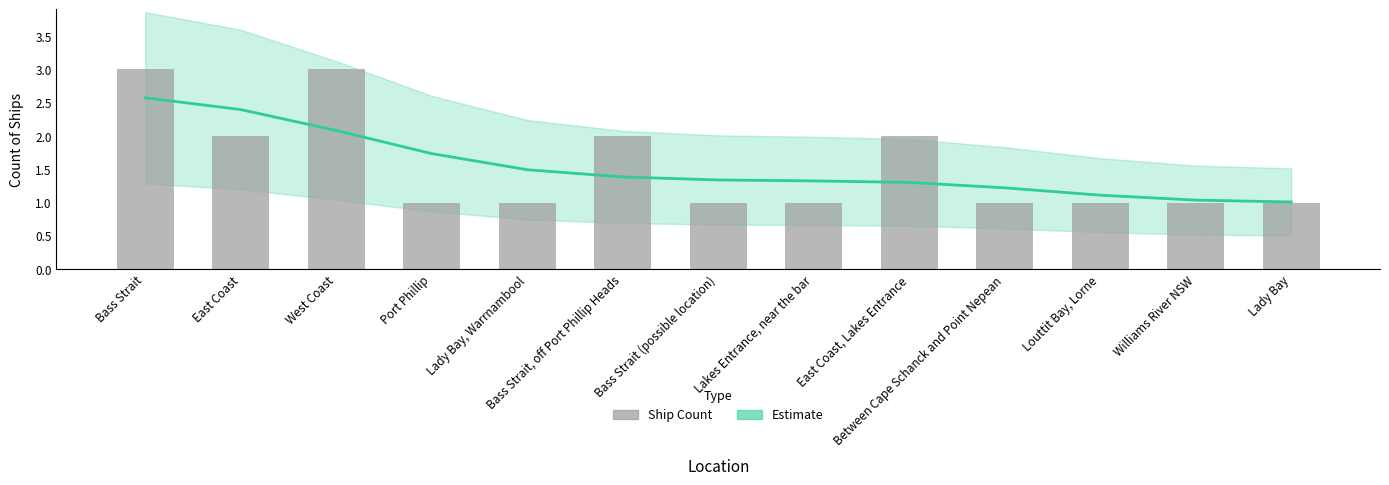

At which label does Estimate reach its minimum?

Lady Bay